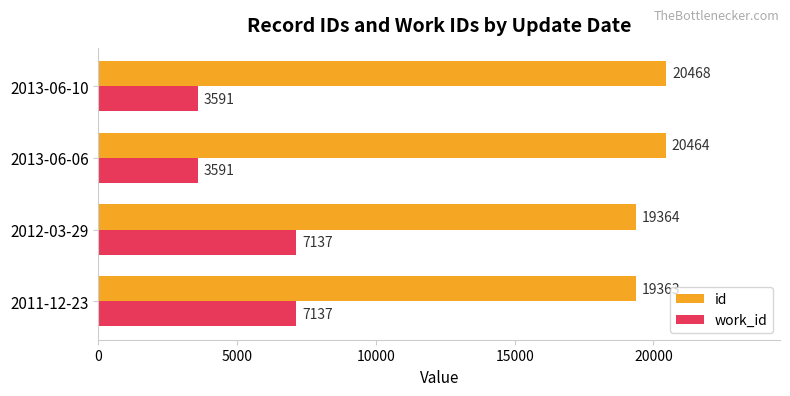

Which series has the widest spread of values?

work_id